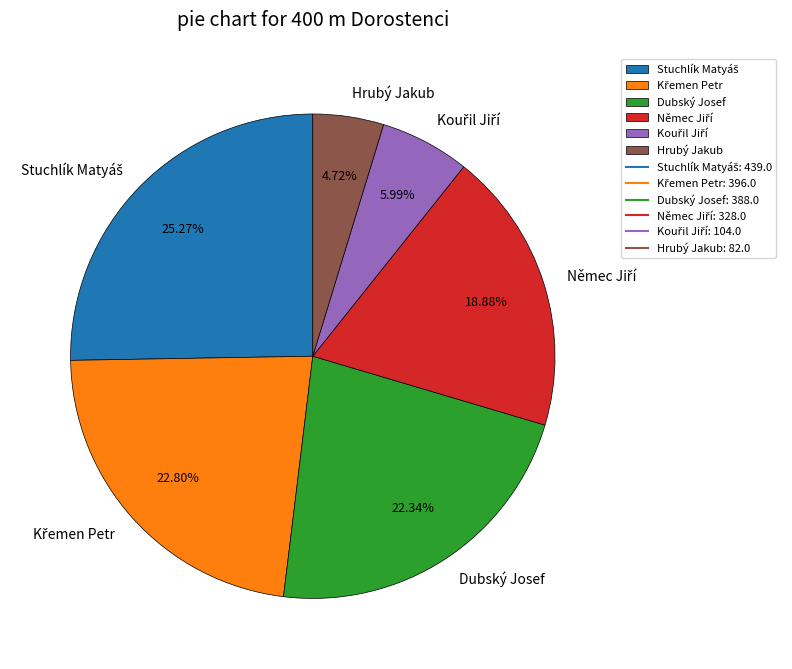

Which slice is the smallest?

Hrubý Jakub